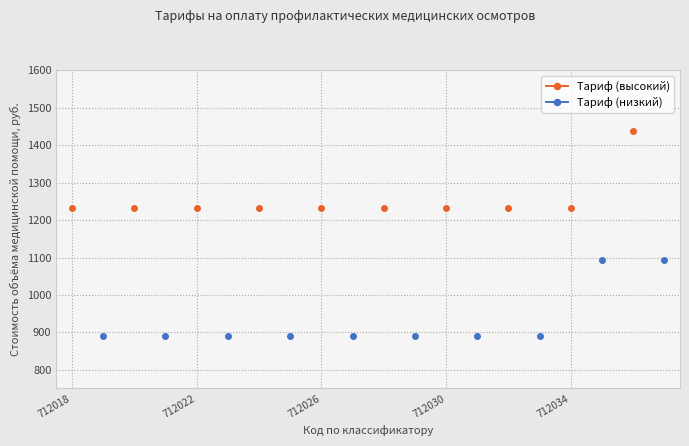

How many lines are shown in the chart?

2